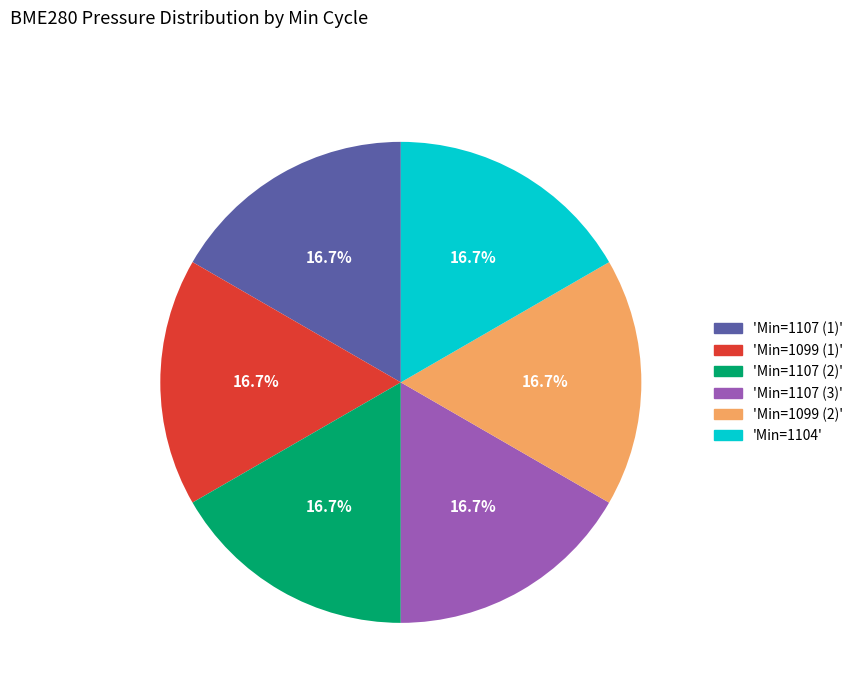

Does any single category account for the majority?

No